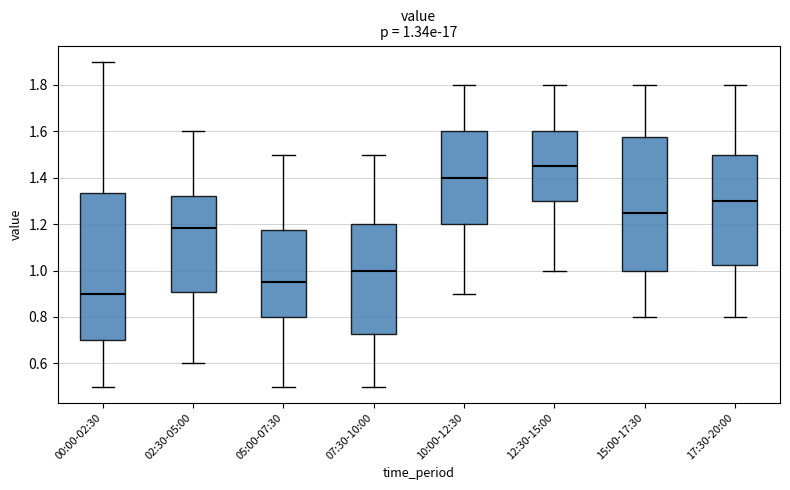

Which box has the highest median line?

12:30-15:00